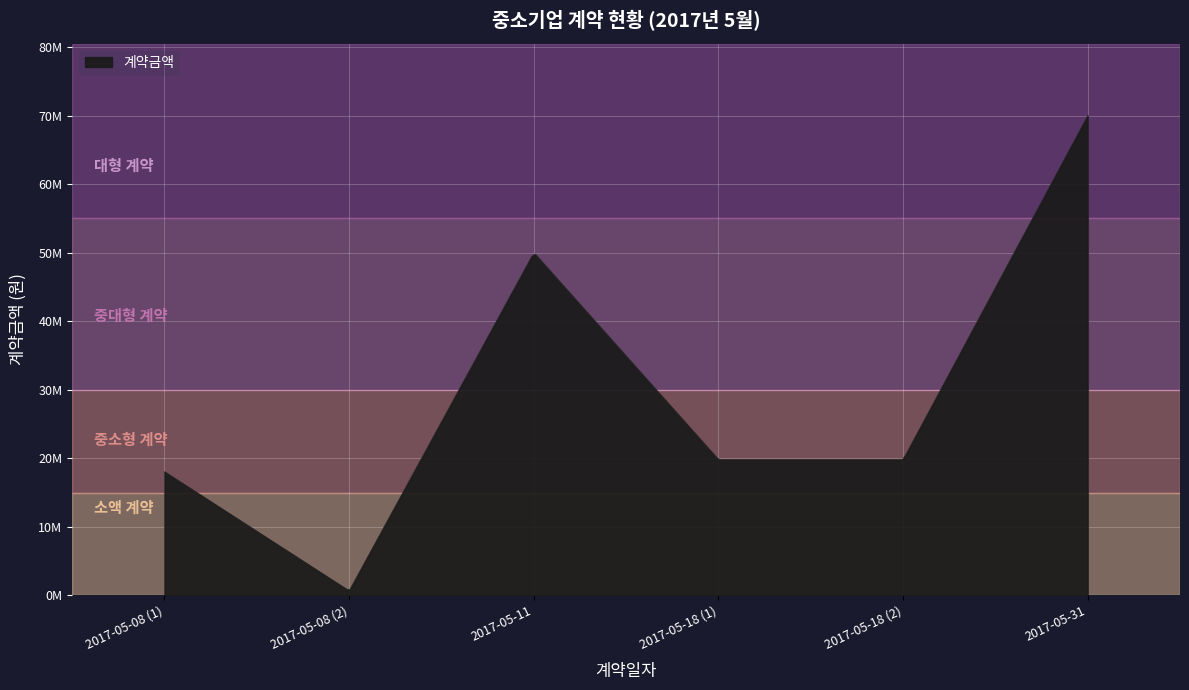

Reading left to right, list all the values displayed in this chart.

2017-05-08 (1)=18039550	2017-05-08 (2)=653400	2017-05-11=49990000	2017-05-18 (1)=19800000	2017-05-18 (2)=19800000	2017-05-31=70000000